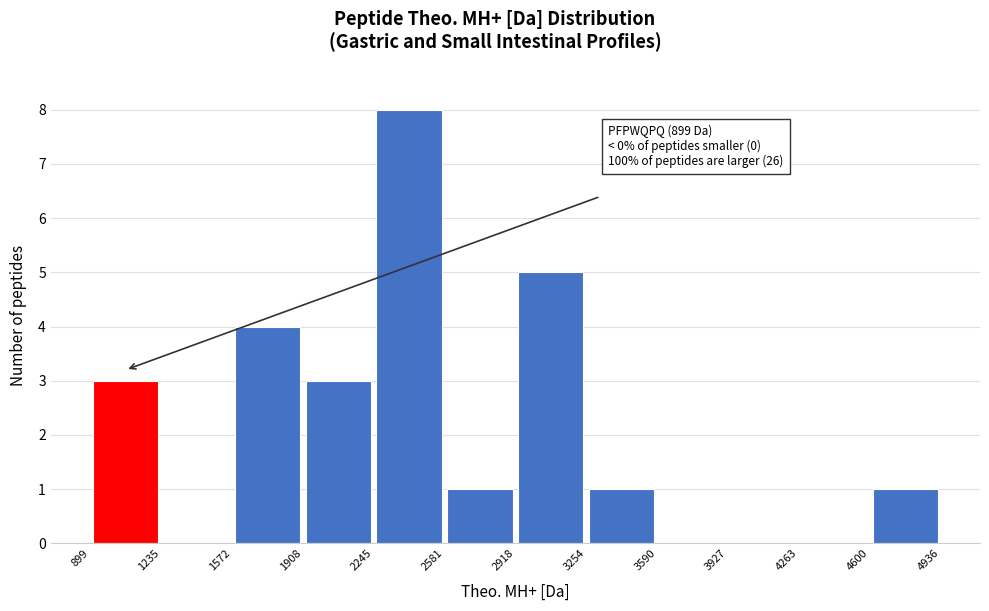

Which range on the x-axis has the tallest bar?

2245 to 2581